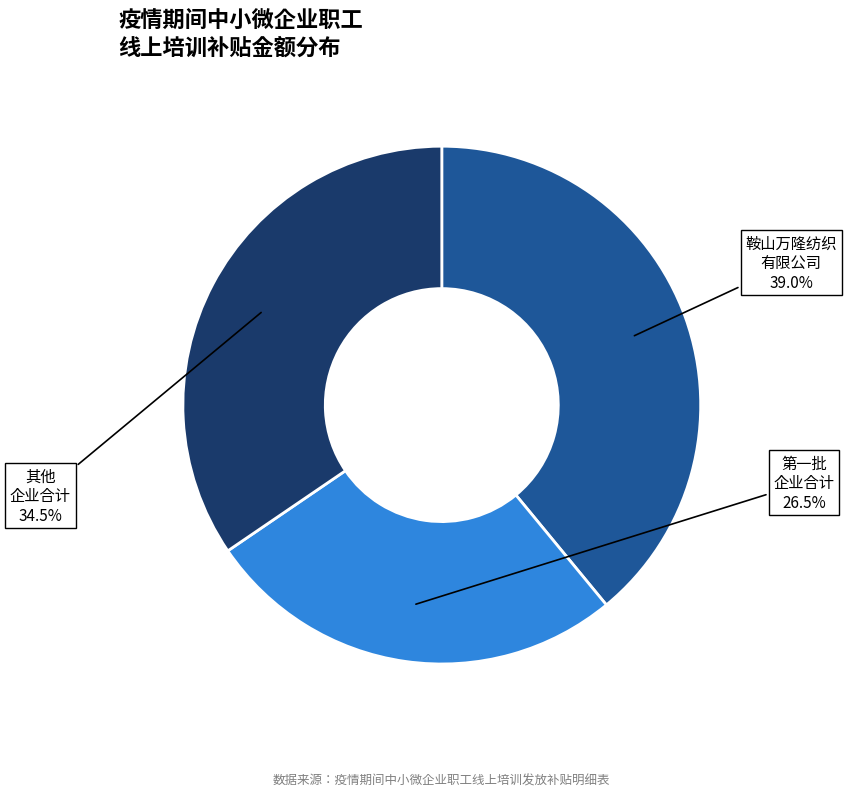

Is there a majority slice in this chart?

No